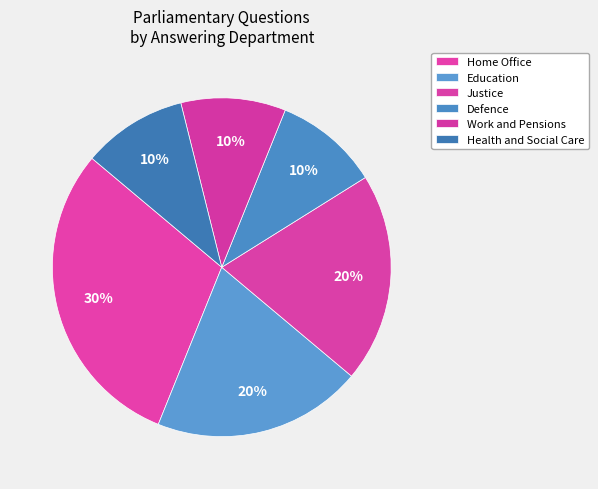

What percentage is the Justice slice, to the nearest percent?

20%